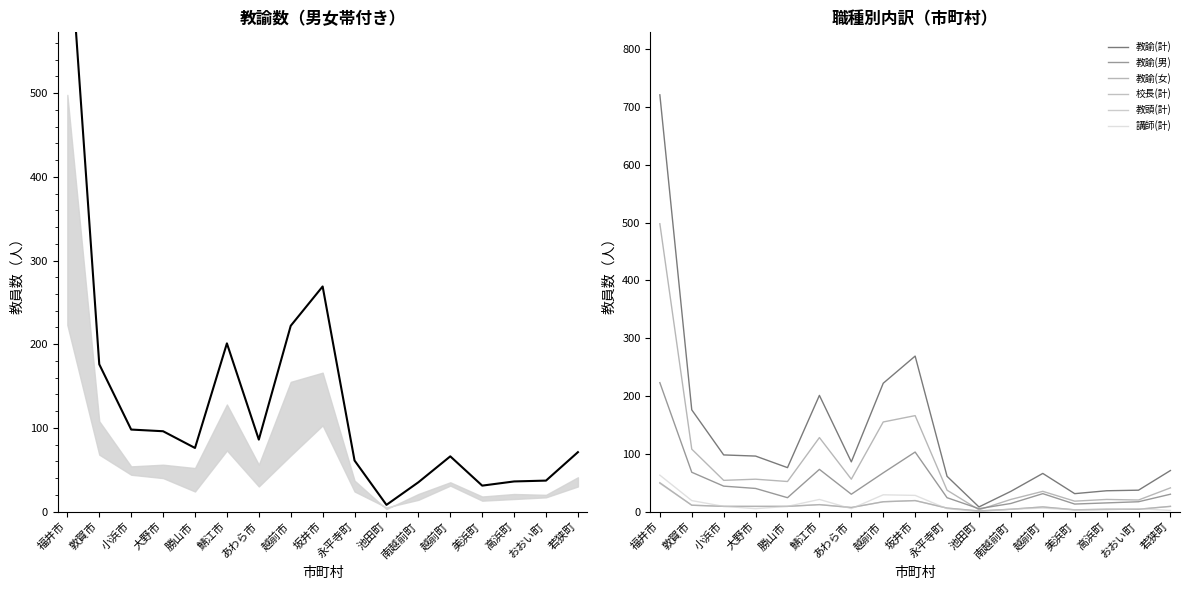

At which category does 講師(計) reach its first local valley?

大野市